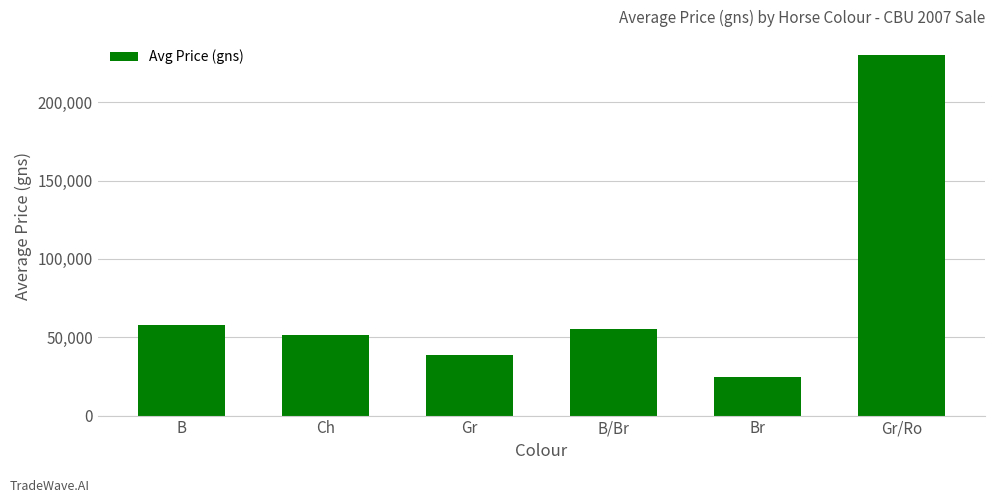

What is the smallest value displayed?

24500